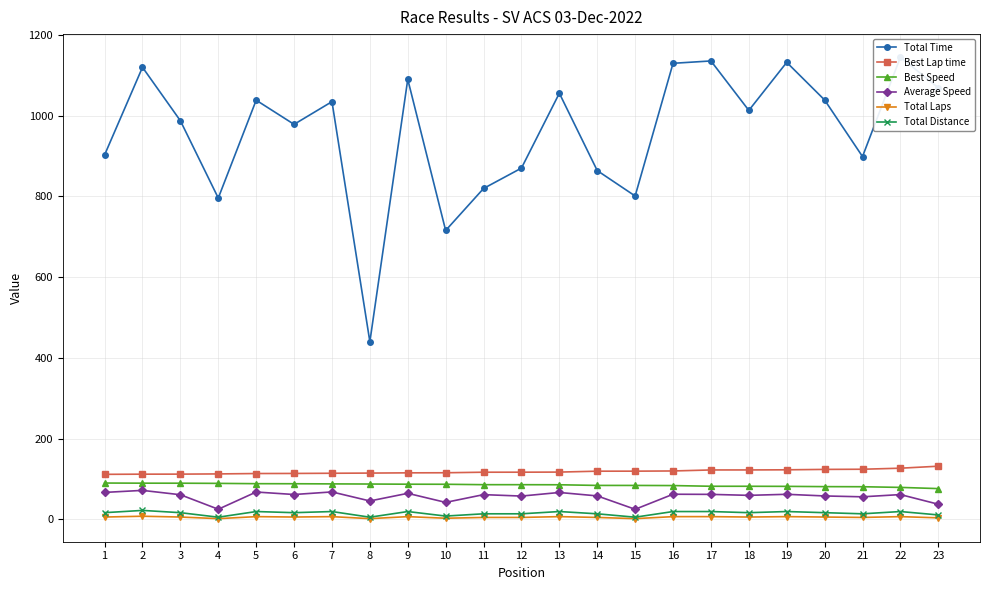

Reading left to right, list all the values displayed in this chart.

Total Time: 1=902.9	2=1119.9	3=987.5	4=796.1	5=1038.4	6=978.6	7=1034.8	8=440.2	9=1090.1	10=715.8	11=819.8	12=870.2	13=1055.6	14=864.1	15=801.1	16=1129.8	17=1135.6	18=1013.1	19=1132.2	20=1038.9	21=898.8	22=1145.0	23=1069.1
Best Lap time: 1=111.7	2=112.2	3=112.3	4=112.8	5=113.7	6=114.0	7=114.4	8=114.9	9=115.4	10=115.7	11=117.0	12=117.1	13=117.3	14=119.6	15=119.6	16=120.1	17=122.6	18=122.6	19=123.0	20=124.0	21=124.4	22=127.0	23=131.9
Best Speed: 1=90.2	2=89.9	3=89.8	4=89.4	5=88.6	6=88.5	7=88.1	8=87.8	9=87.3	10=87.2	11=86.1	12=86.1	13=85.9	14=84.3	15=84.3	16=83.9	17=82.2	18=82.2	19=82.0	20=81.3	21=81.0	22=79.4	23=76.4
Average Speed: 1=67.0	2=72.0	3=61.2	4=25.3	5=68.0	6=61.8	7=68.2	8=45.8	9=64.7	10=42.2	11=61.5	12=57.9	13=66.8	14=58.3	15=25.2	16=62.5	17=62.1	18=59.7	19=62.3	20=58.2	21=56.1	22=61.6	23=37.7
Total Laps: 1=6.0	2=8.0	3=6.0	4=2.0	5=7.0	6=6.0	7=7.0	8=2.0	9=7.0	10=3.0	11=5.0	12=5.0	13=7.0	14=5.0	15=2.0	16=7.0	17=7.0	18=6.0	19=7.0	20=6.0	21=5.0	22=7.0	23=4.0
Total Distance: 1=16.8	2=22.4	3=16.8	4=5.6	5=19.6	6=16.8	7=19.6	8=5.6	9=19.6	10=8.4	11=14.0	12=14.0	13=19.6	14=14.0	15=5.6	16=19.6	17=19.6	18=16.8	19=19.6	20=16.8	21=14.0	22=19.6	23=11.2